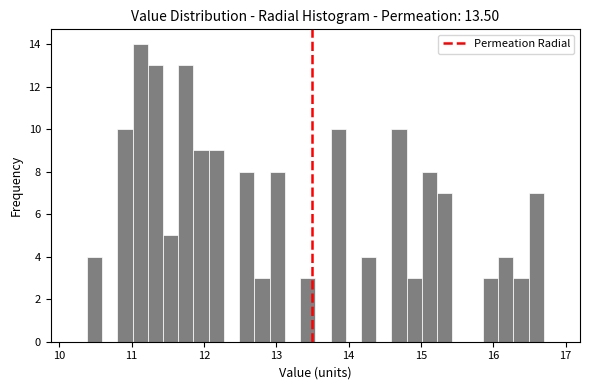

Read against the x-axis, roughly where is the centre of the tallest bar?

11.1